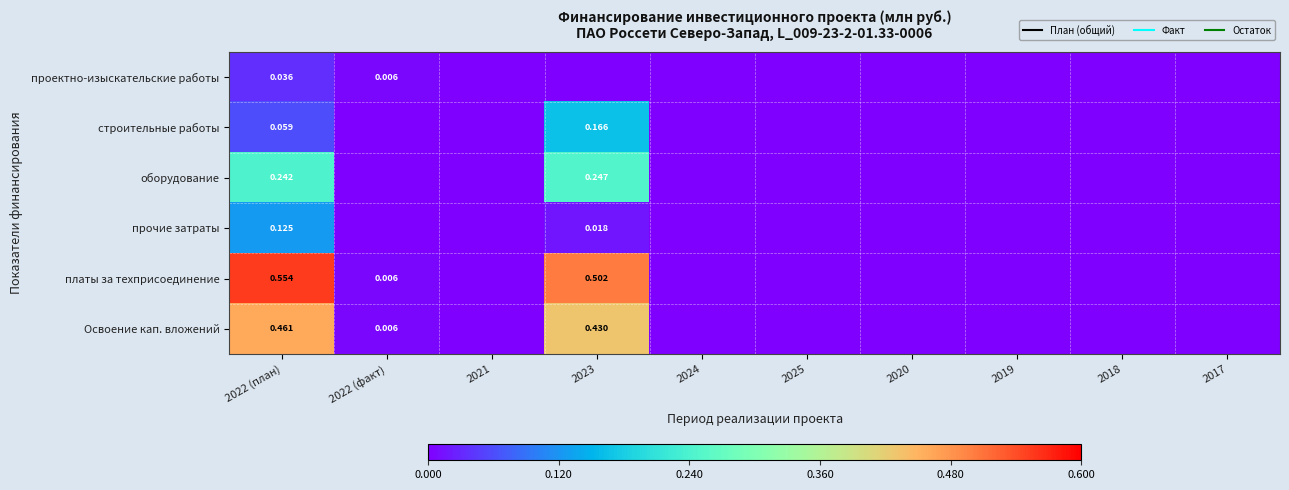

The value of строительные работы at 2018 is 0.0. True or false?

True